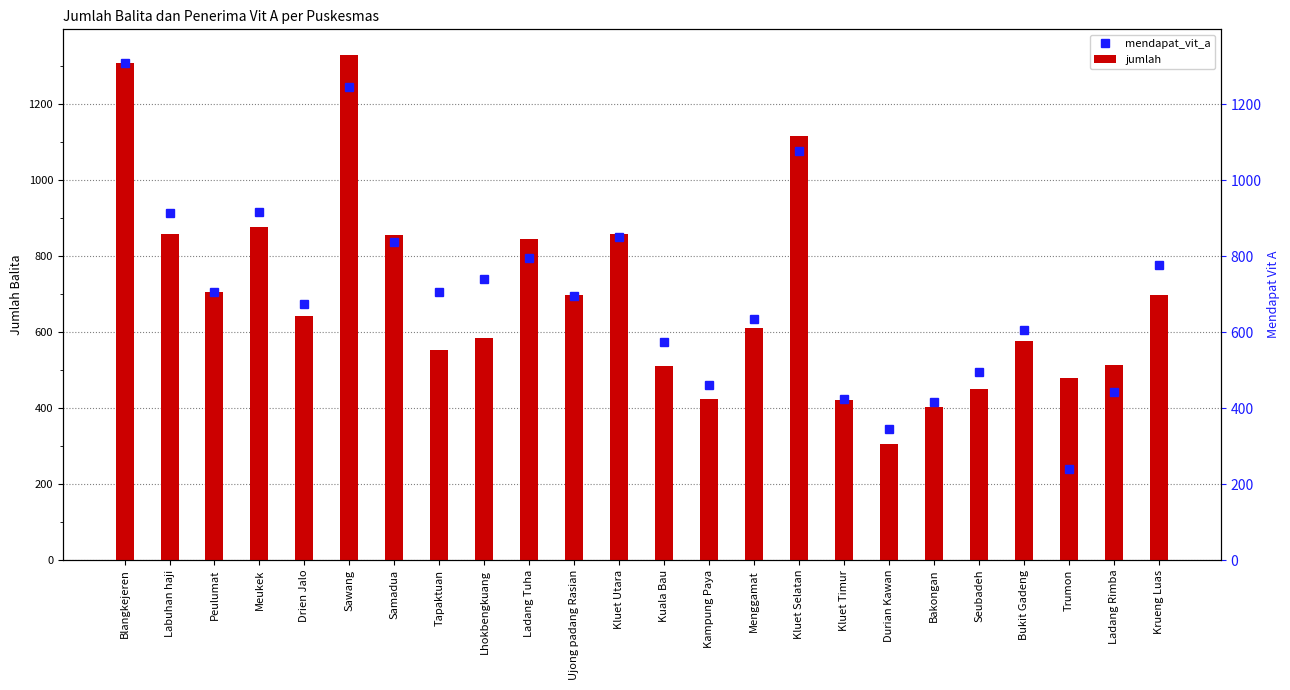

What is the sum of all mendapat_vit_a values?

16869